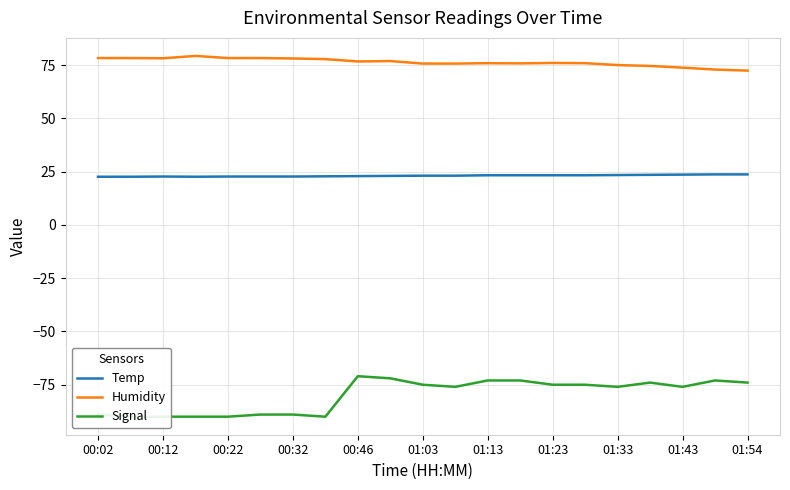

How many values in the Signal series exceed -76?

10